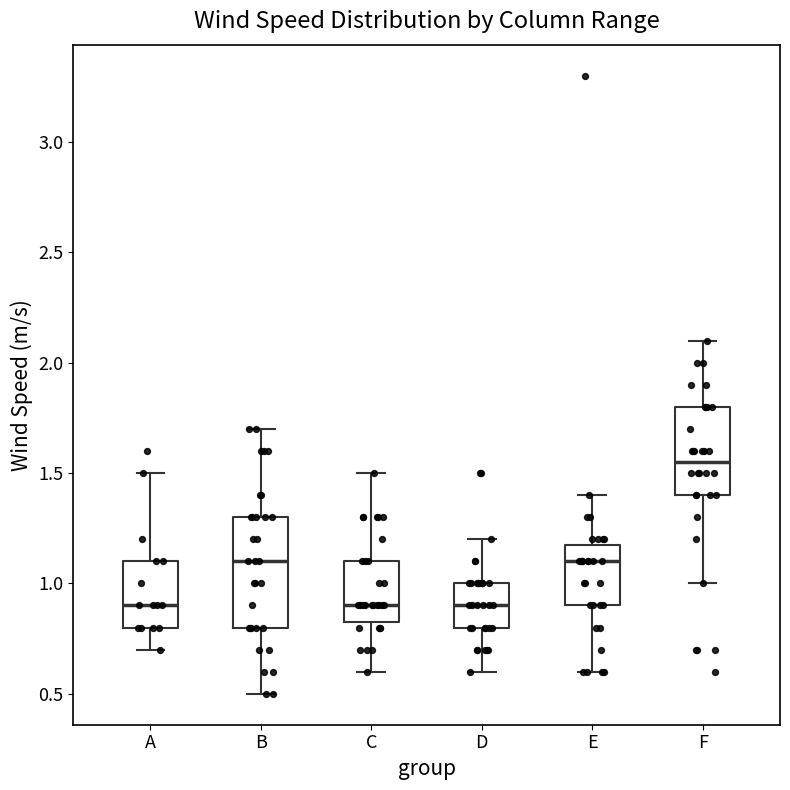

Where does the lower whisker of the box for B end on the y-axis? The values are not printed on the chart, so give them approximately, as read against the axis.

0.50